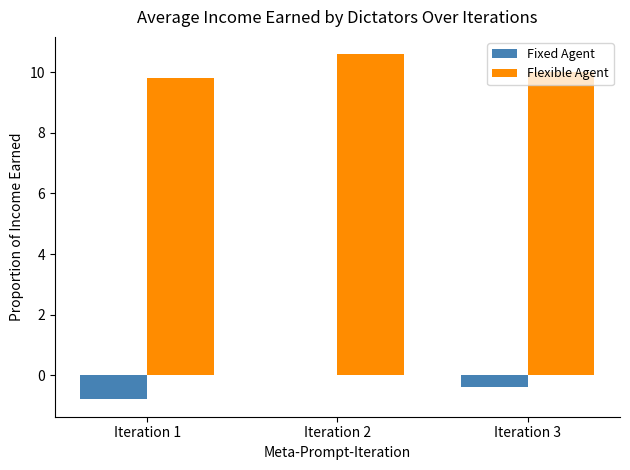

What is the greatest value displayed?

10.6